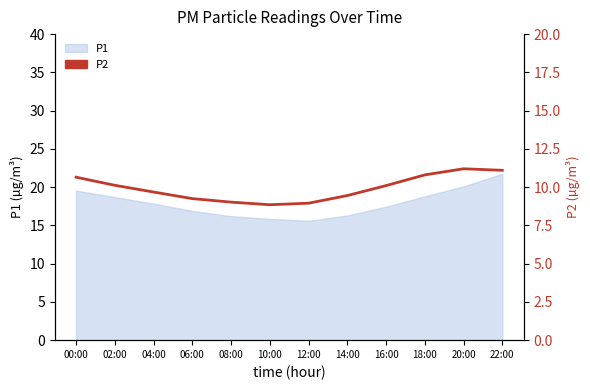

How many lines are shown in the chart?

1